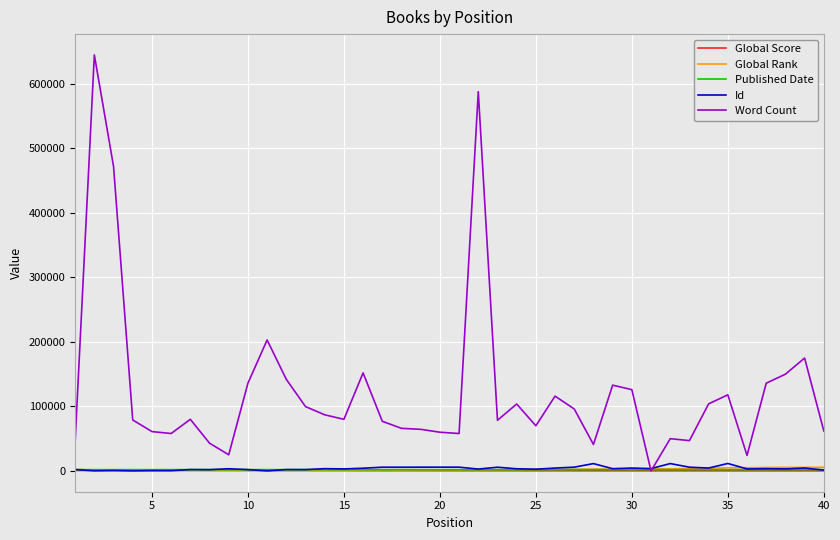

How many positive values does the Word Count series have?

39